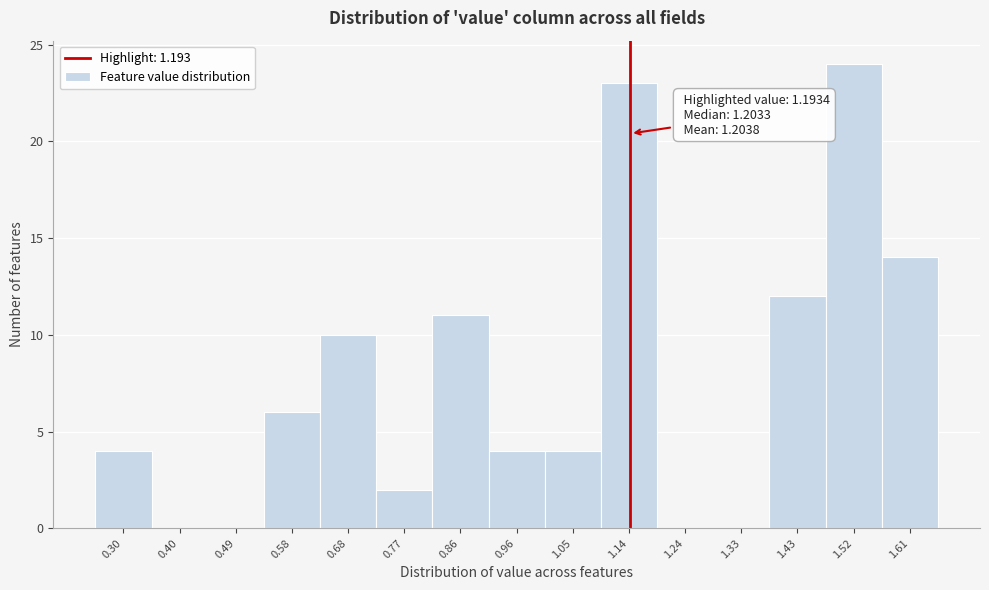

Reading left to right, transcribe all the data shown in this chart.

0.30=4	0.40=0	0.49=0	0.58=6	0.68=10	0.77=2	0.86=11	0.96=4	1.05=4	1.14=23	1.24=0	1.33=0	1.43=12	1.52=24	1.61=14